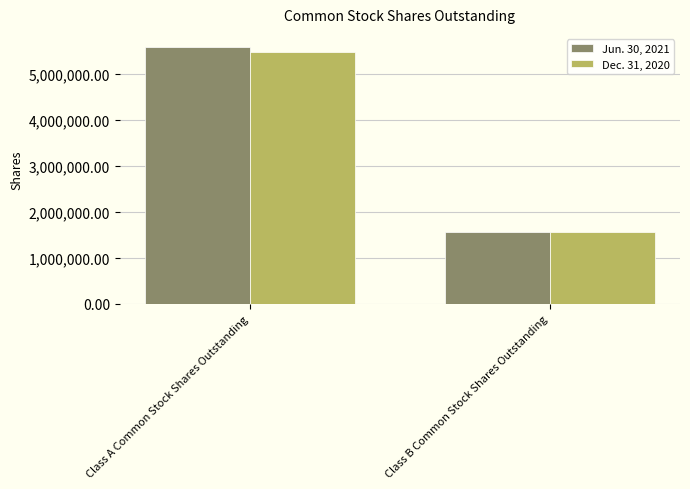

The value of Dec. 31, 2020 at Class B Common Stock Shares Outstanding is 2805349. True or false?

False